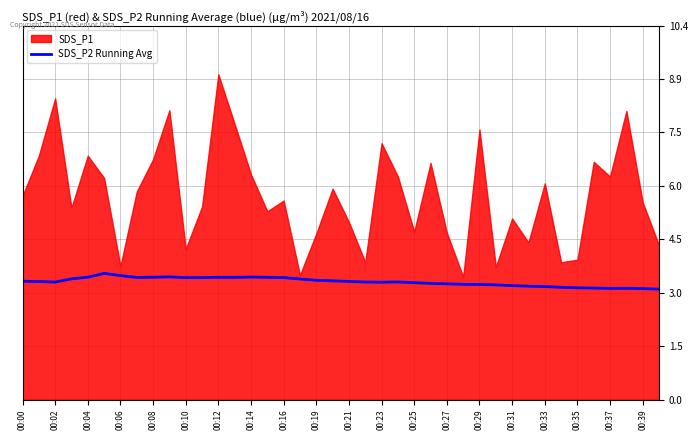

The value of SDS_P2 Running Avg at 00:37 is 1.7. True or false?

False